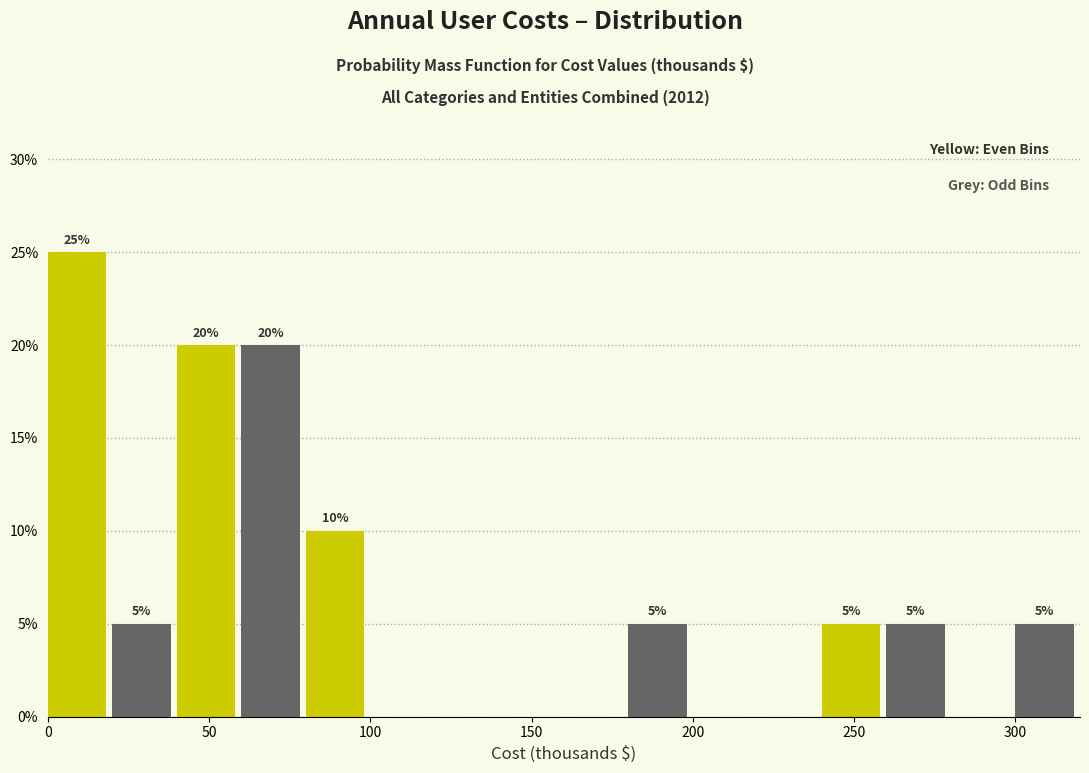

Which range on the x-axis has the tallest bar?

0 to 20